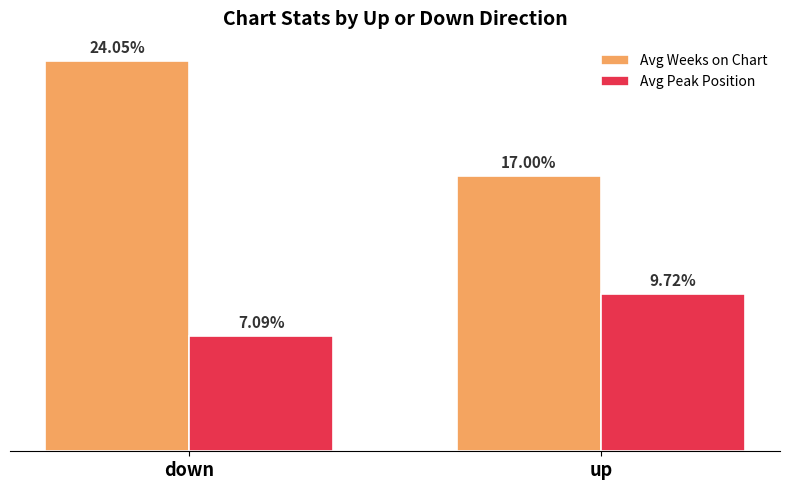

At which category does the chart reach its peak across all series?

down